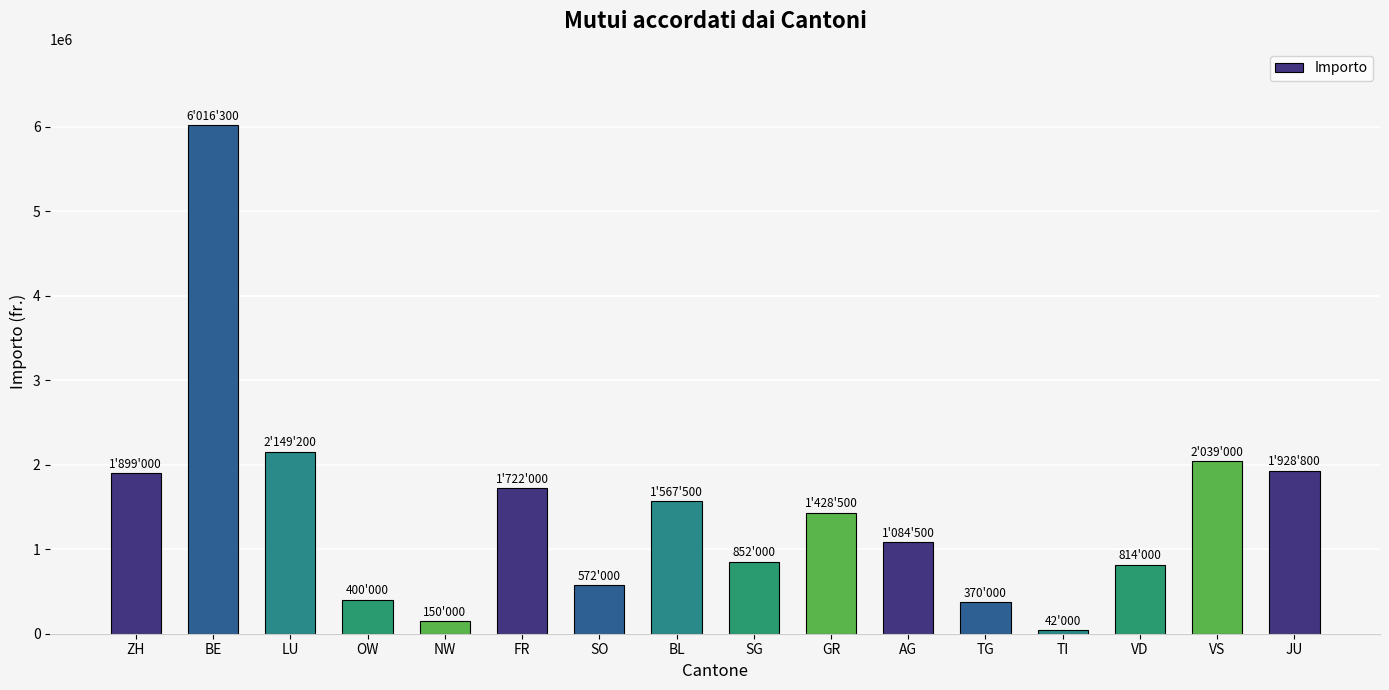

Which category has the lowest value across all series?

TI